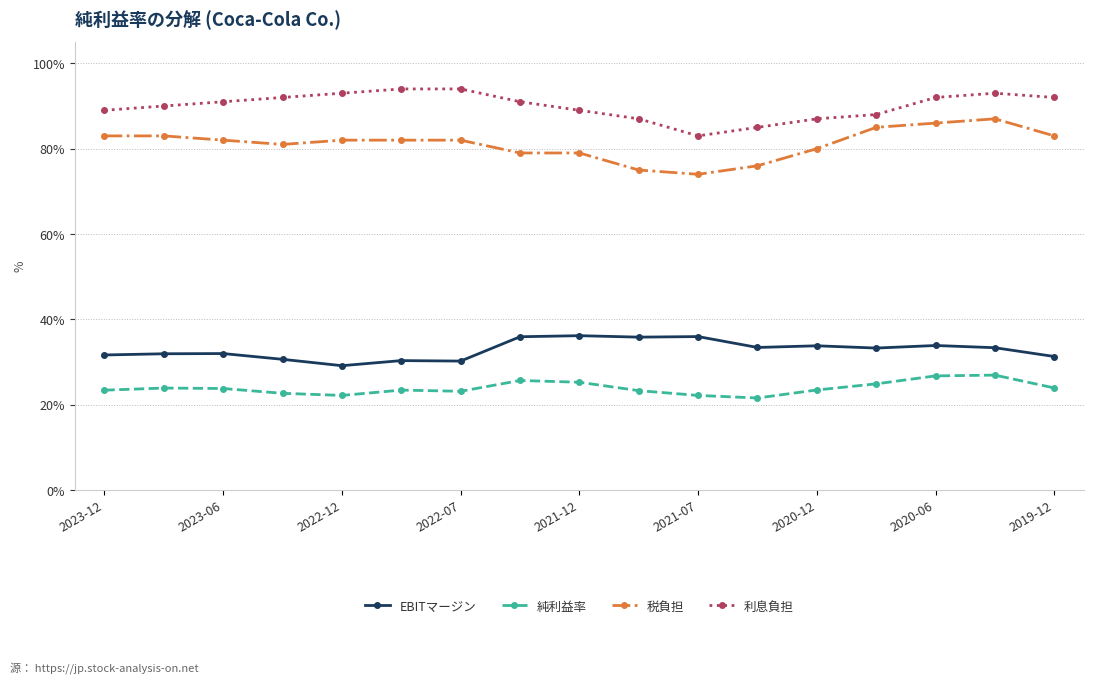

True or false: EBITマージン and 利息負担 intersect in this chart.

False